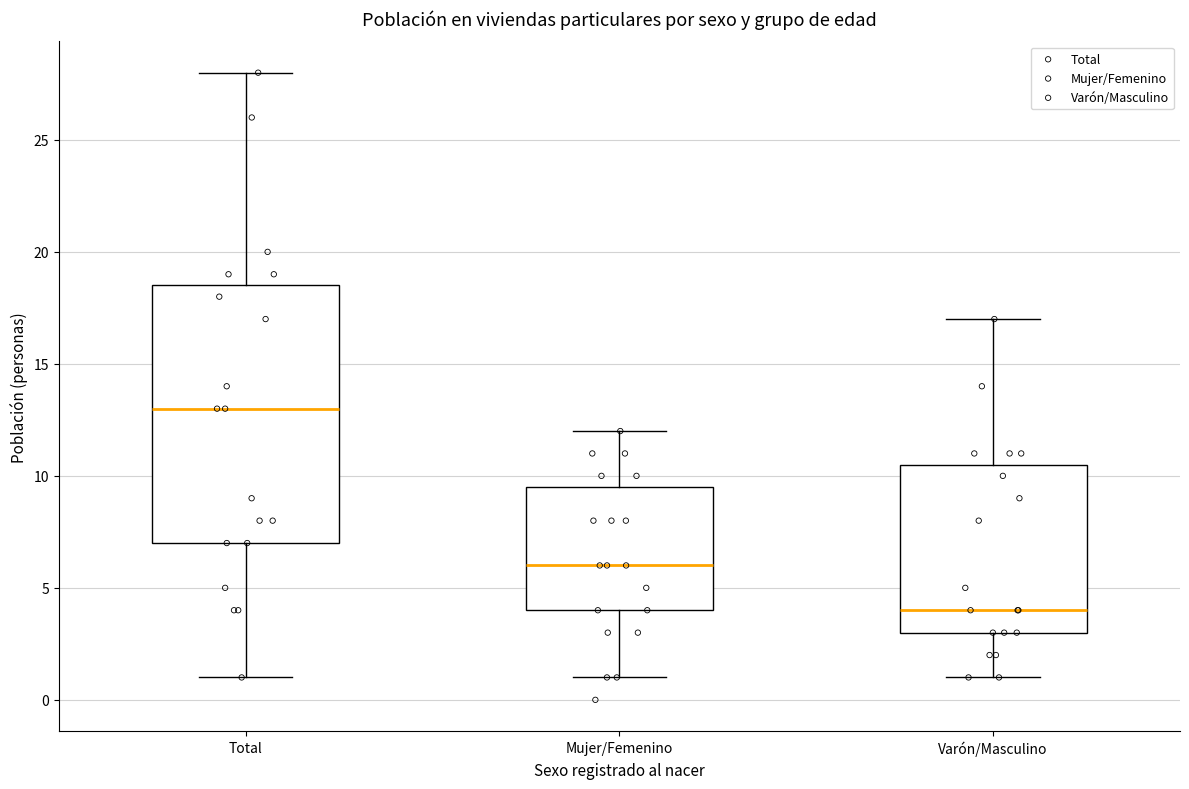

Where does the lower whisker of the box for Total end on the y-axis? The values are not printed on the chart, so give them approximately, as read against the axis.

1.0